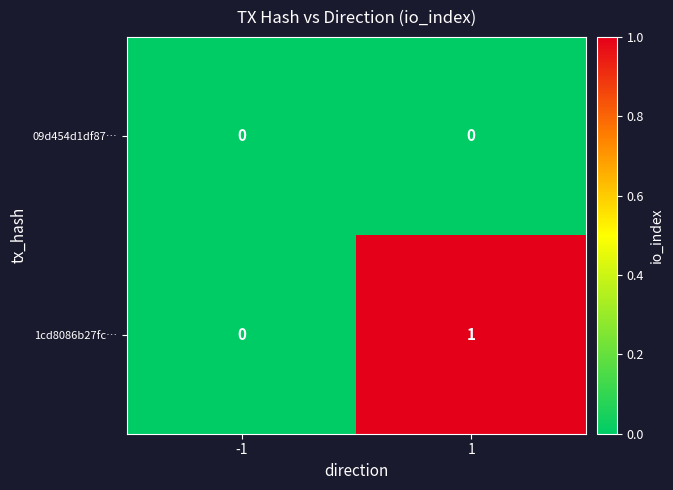

How many categories are shown in the chart?

2